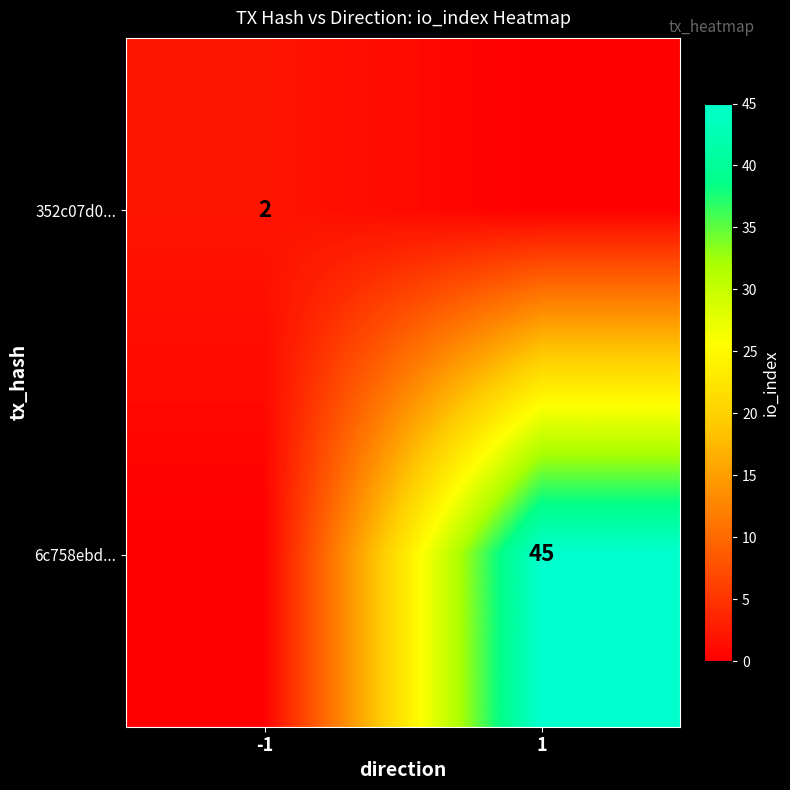

What is the total value across all series at -1?

2